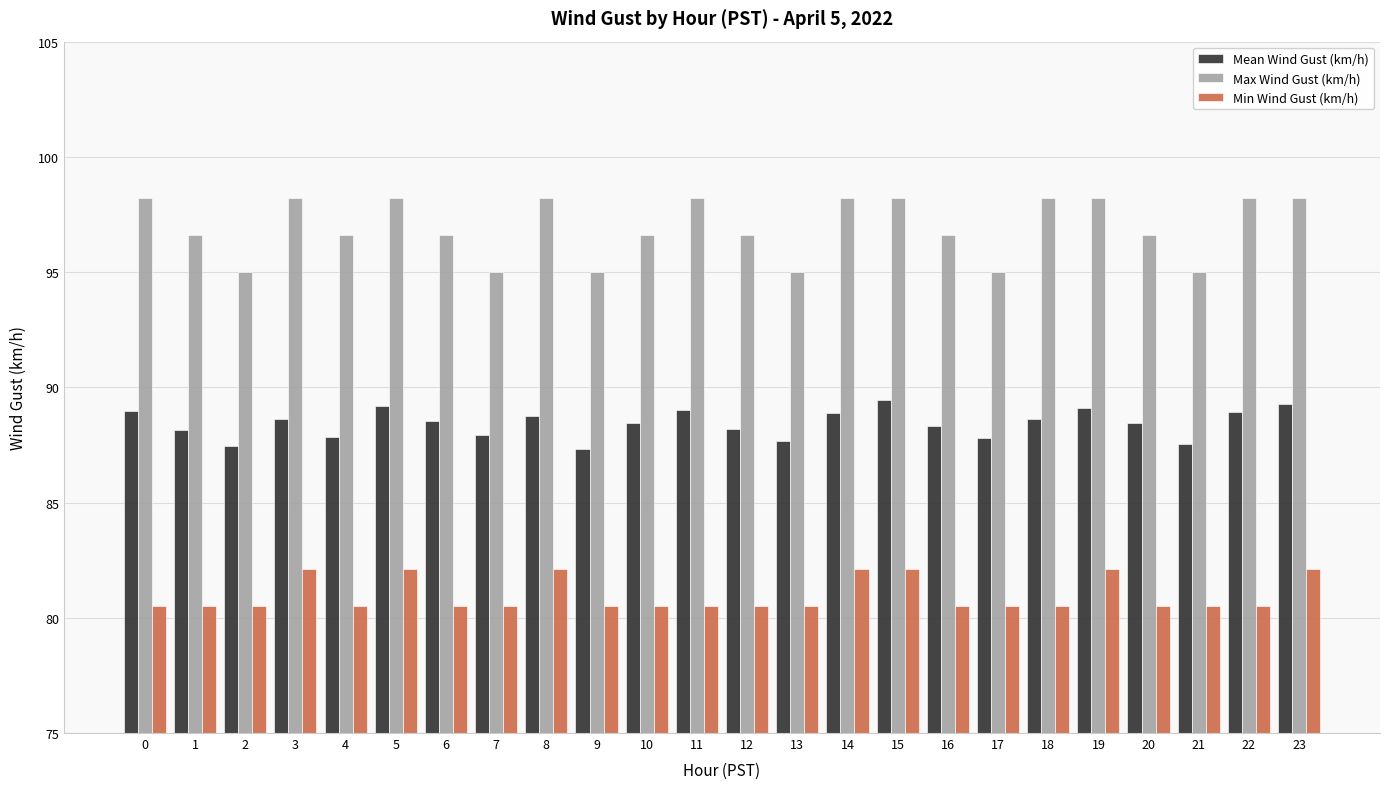

What is the smallest value displayed?

80.5